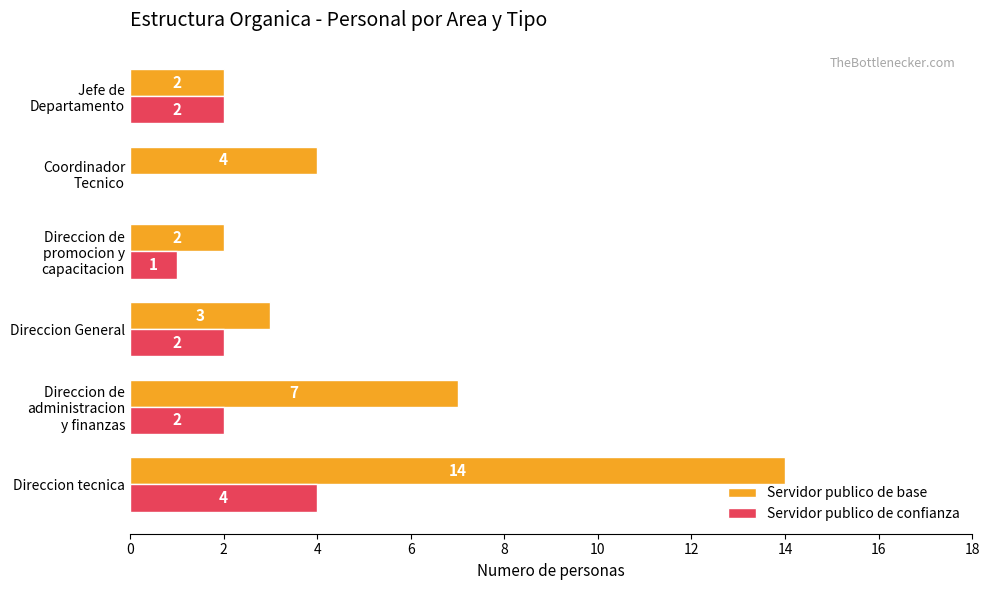

What value does the Servidor publico de confianza series have at Direccion tecnica?

4